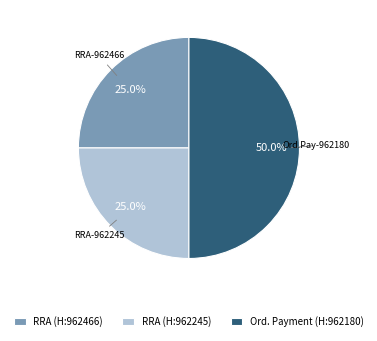

Do RRA (H:962466) and Ord. Payment (H:962180) together represent more than half of the pie?

Yes